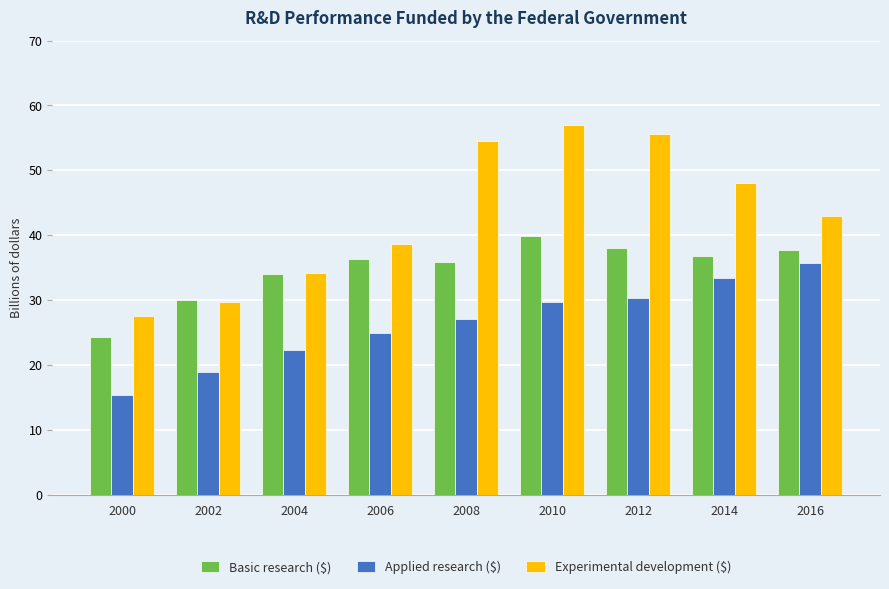

Which series changed the most between 2002 and 2016?

Applied research ($)